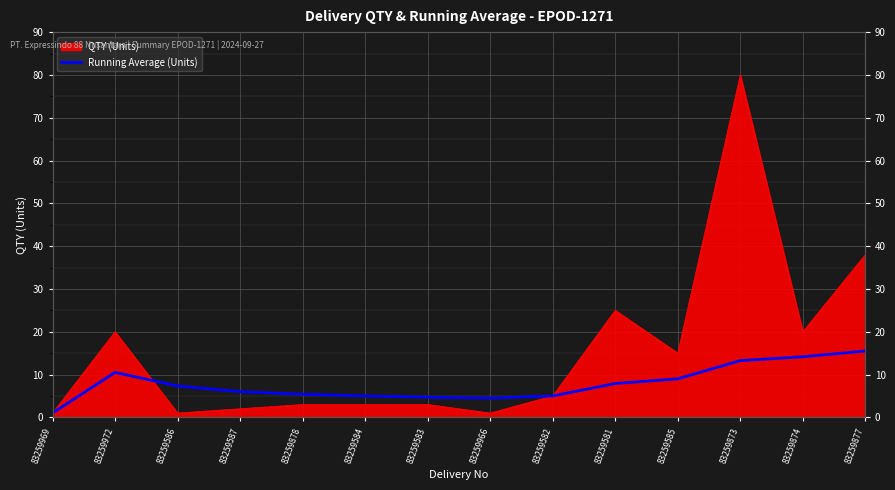

Reading right to left, what are all the values shown in this chart?

15.5	14.2	13.2	9.0	7.9	5.0	4.5	4.7	5.0	5.4	6.0	7.3	10.5	1.0